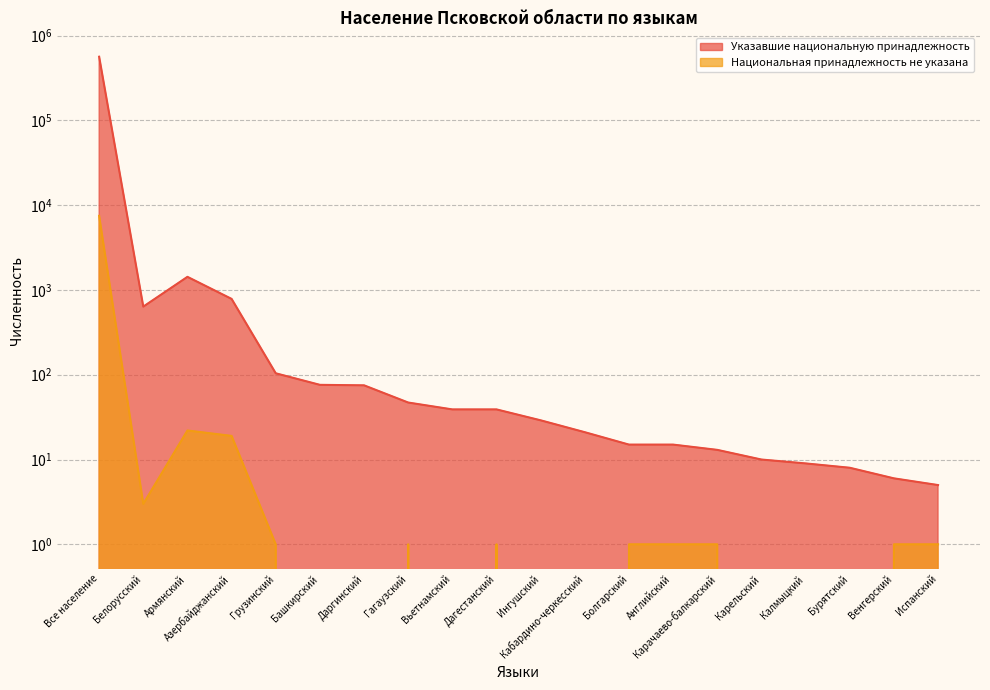

Reading left to right, list all the values displayed in this chart.

Указавшие национальную принадлежность: 562884	636	1427	784	104	76	75	47	39	39	29	21	15	15	13	10	9	8	6	5
Национальная принадлежность не указана: 7487	3	22	19	1	0	0	1	0	1	0	0	1	1	1	0	0	0	1	1